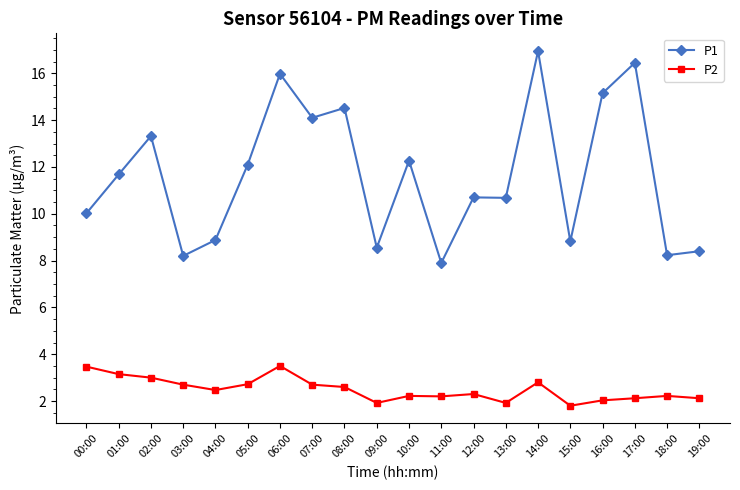

Is the value of P2 at 13:00 greater than the value of P1 at 11:00?

No